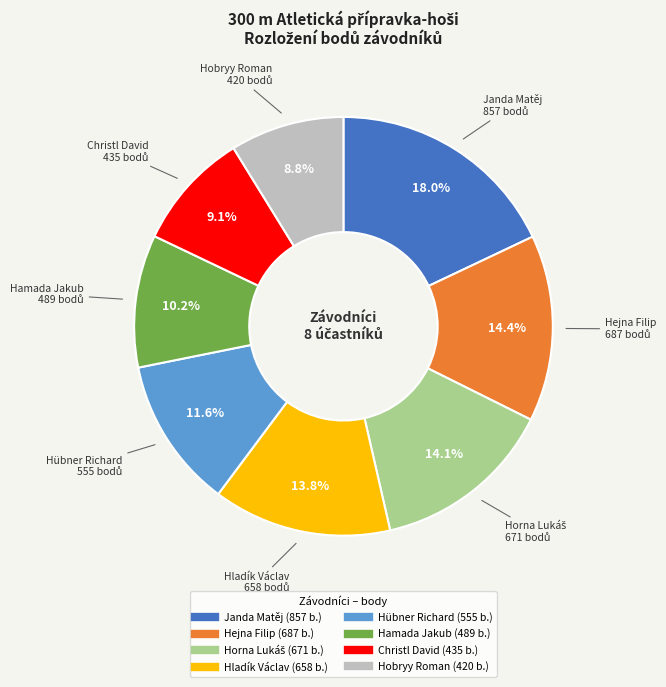

Is it true that Hobryy Roman is 9% of the pie?

True